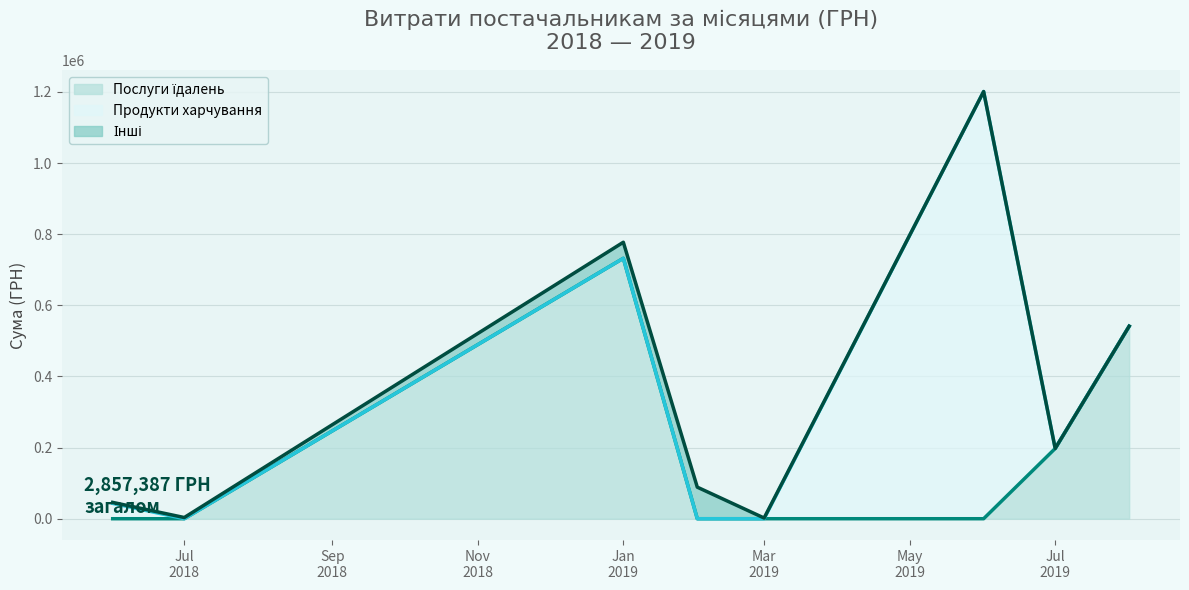

Rank the categories by Послуги їдалень value from lowest to highest.

1, 2, 3, 4, 6, 8, 9, 10, 11, 12, 5, 7, 0